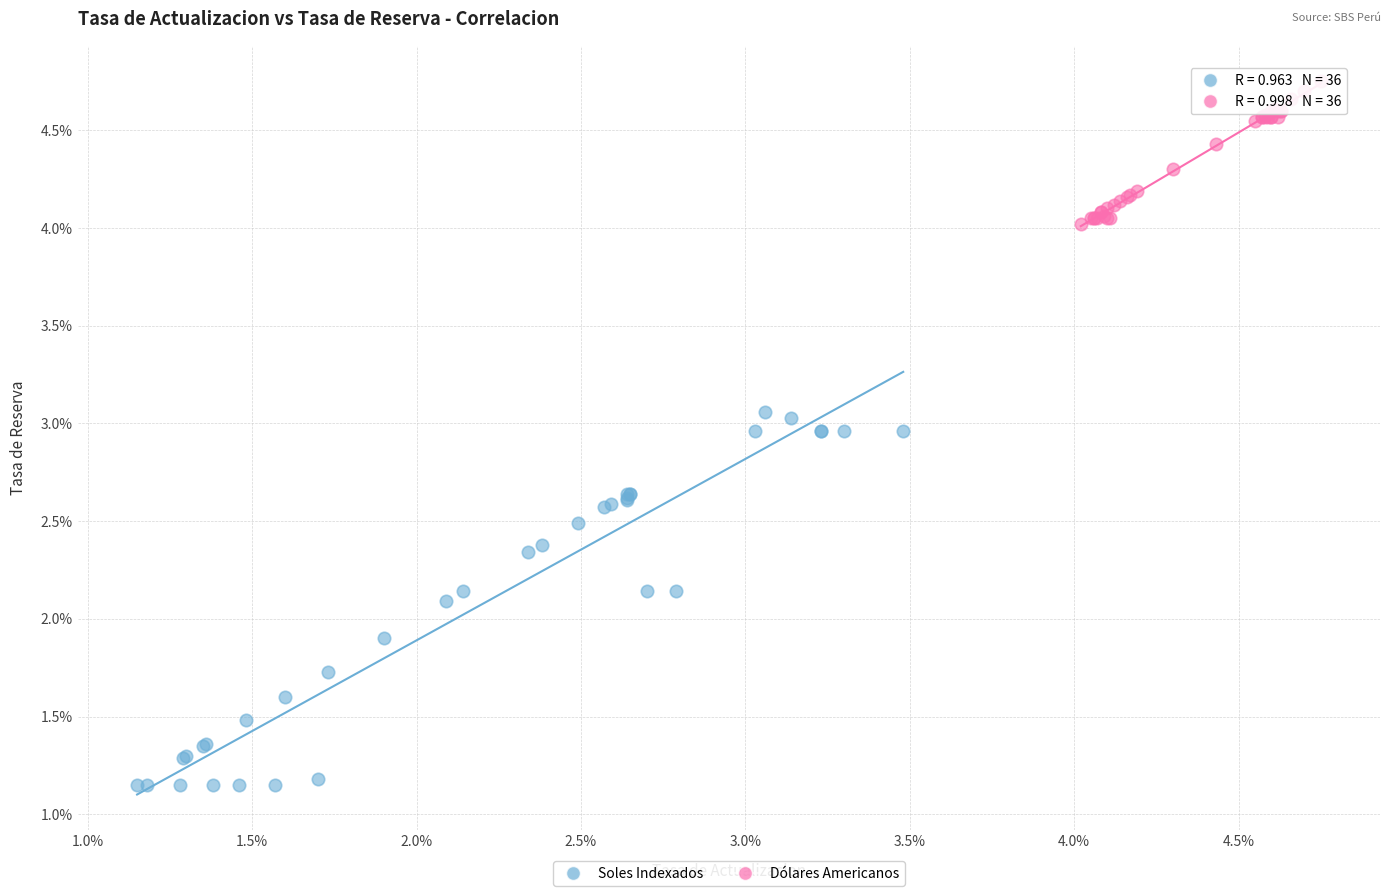

Which series has the largest Y range (max minus min)?

Soles Indexados